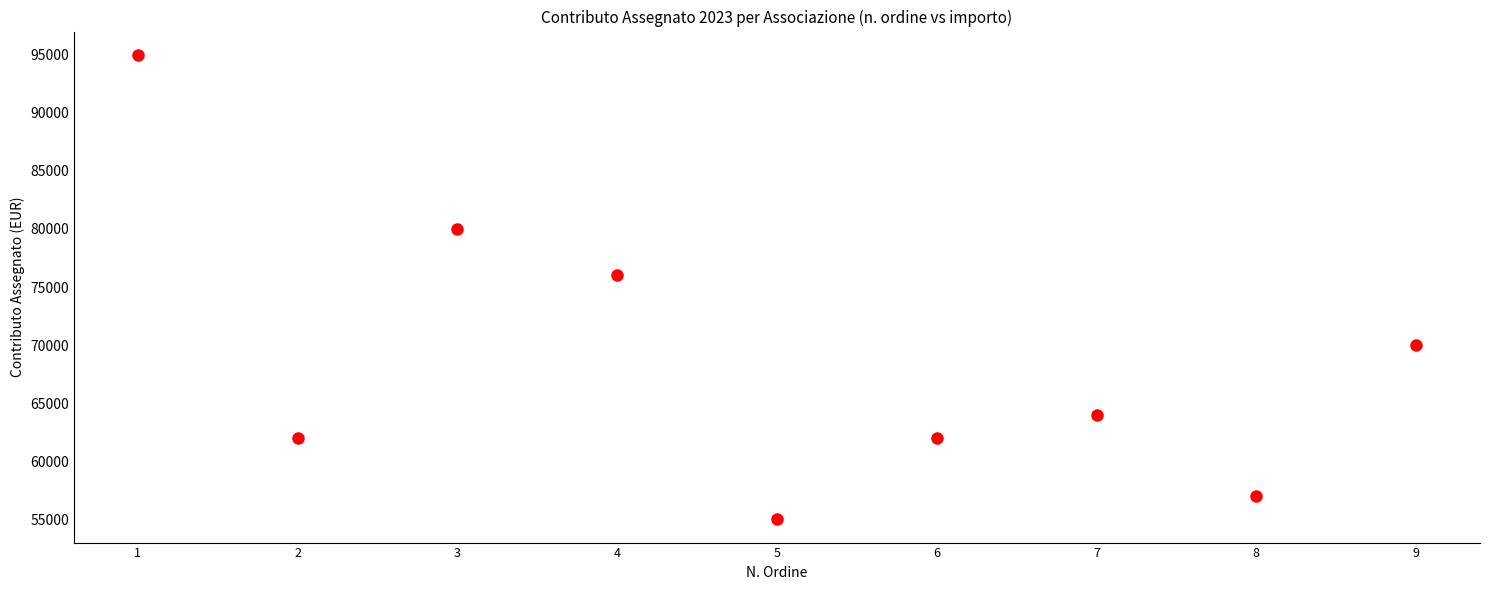

What Y value in the scatter plot is closest to 75000?

76000